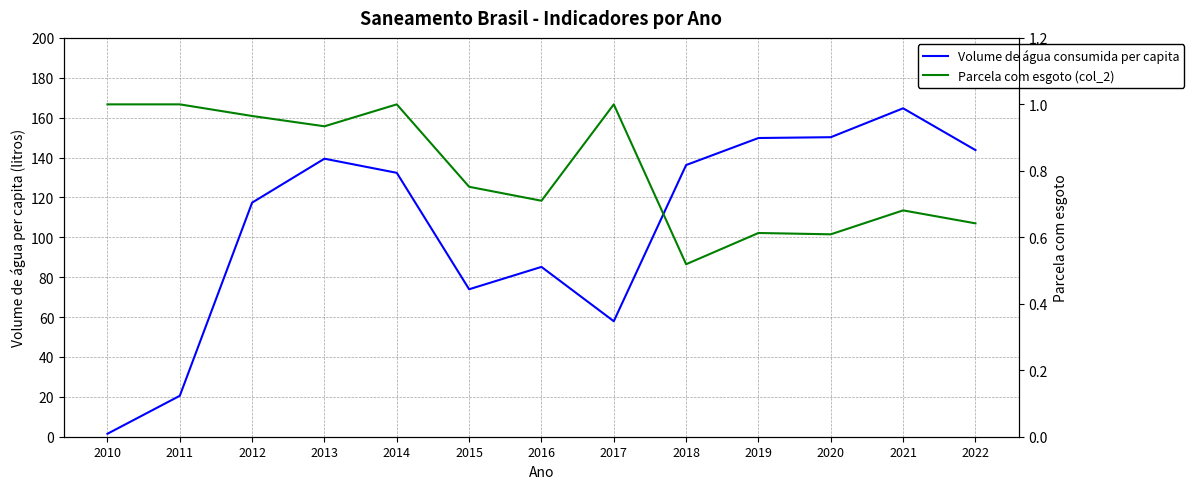

Reading left to right, extract all data points from this chart.

Volume de água consumida per capita: 1.5	20.5	117.4	139.4	132.3	73.9	85.2	57.9	136.2	149.8	150.2	164.7	143.7
Parcela com esgoto (col_2): 1.0	1.0	1.0	0.9	1.0	0.8	0.7	1.0	0.5	0.6	0.6	0.7	0.6